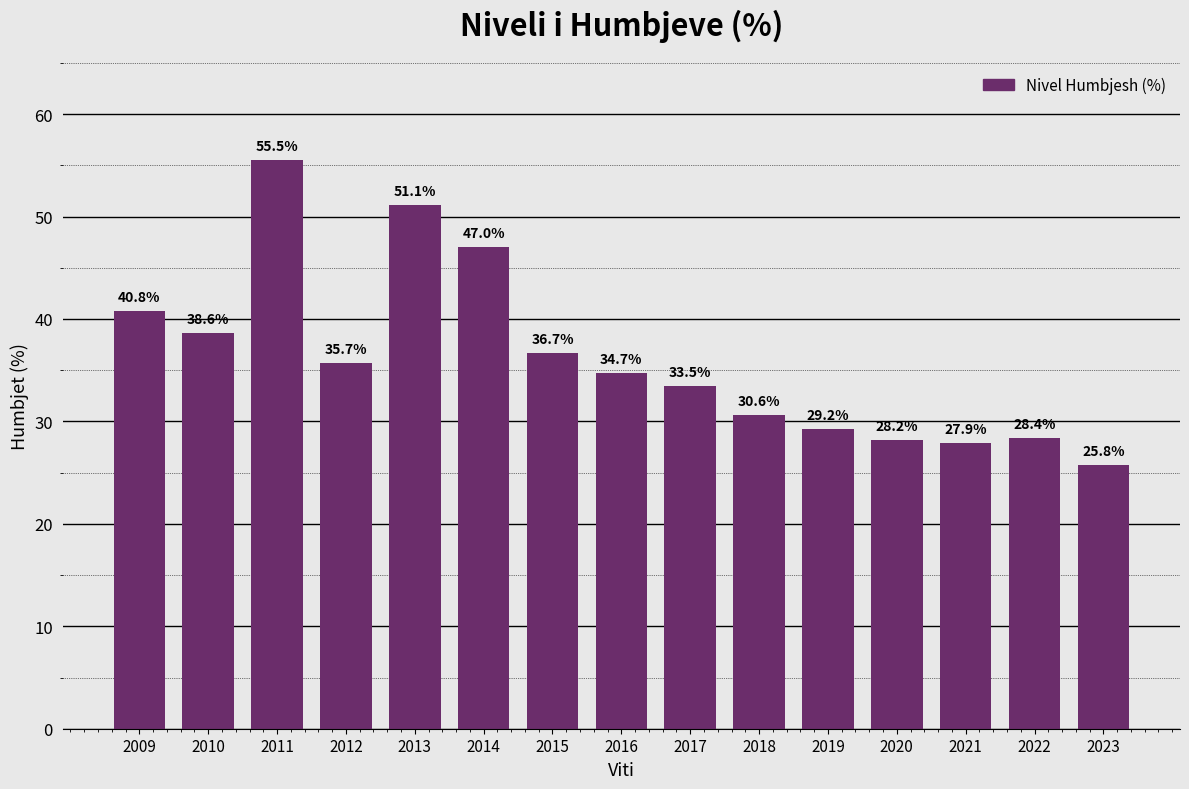

How many distinct data groups are displayed?

1